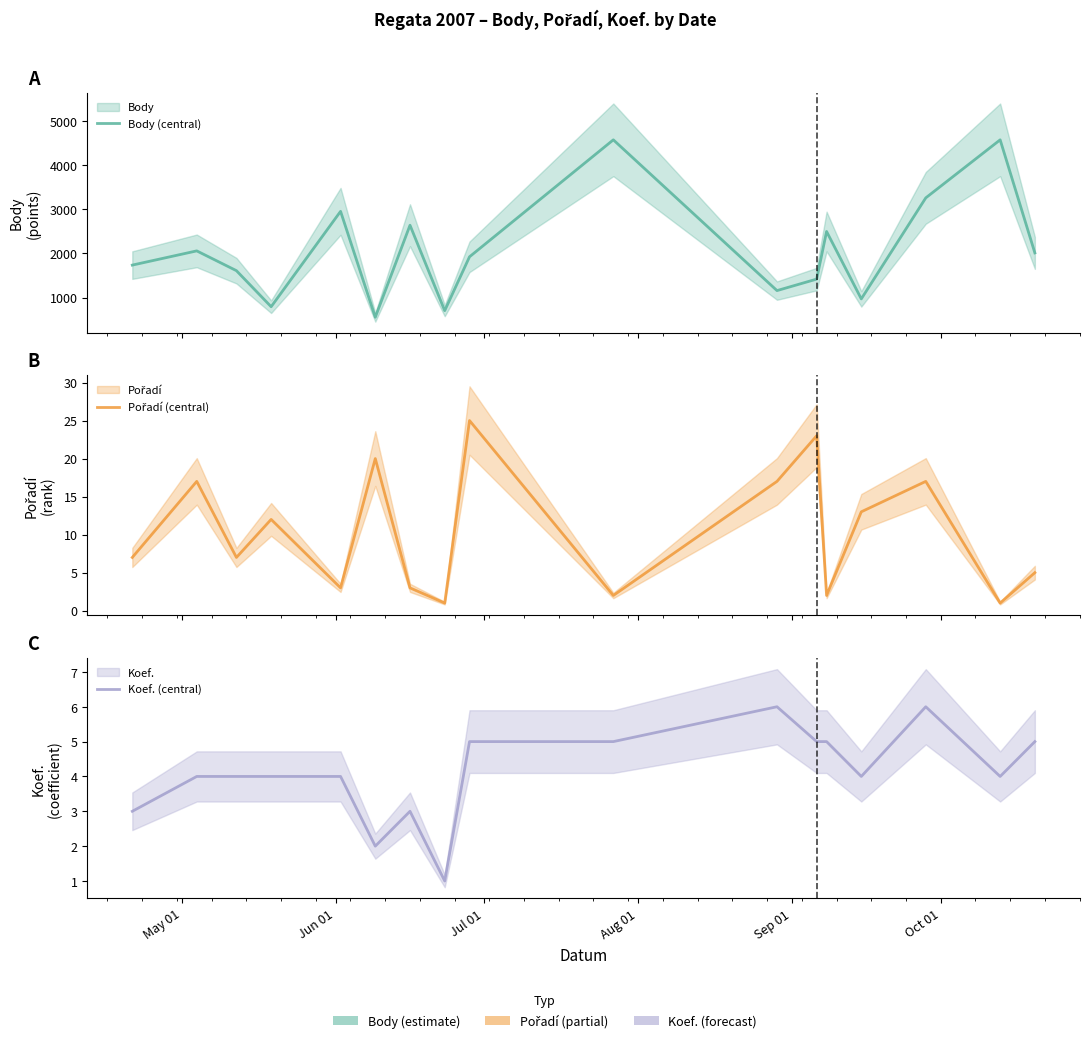

Is the value of Koef. (central) at Oct 01 greater than the value of Body (central) at Sep 01?

No